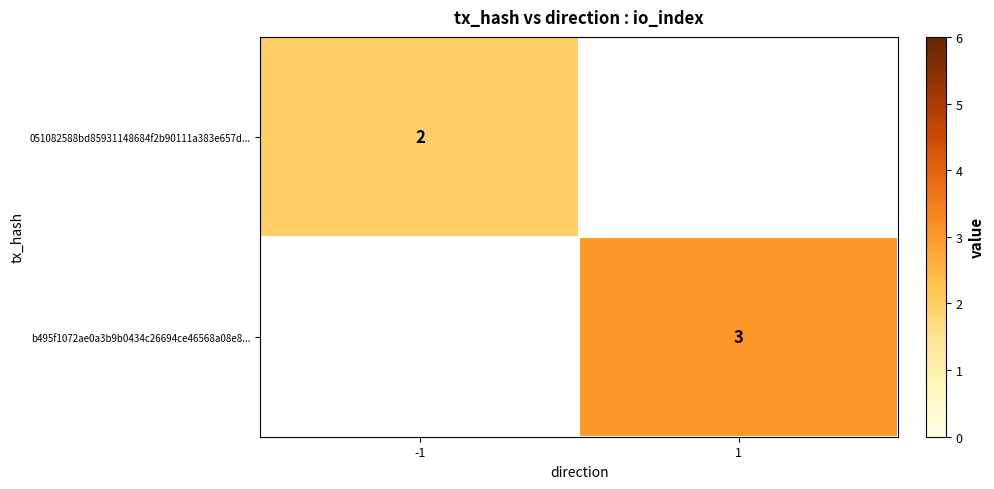

How many series are shown in this chart?

2